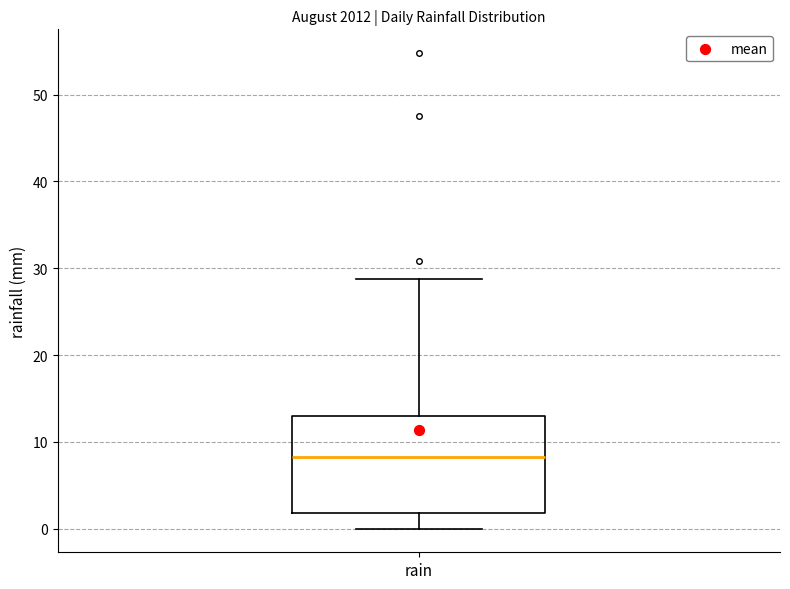

Where does the upper whisker of the box for rain end on the y-axis? The values are not printed on the chart, so give them approximately, as read against the axis.

29